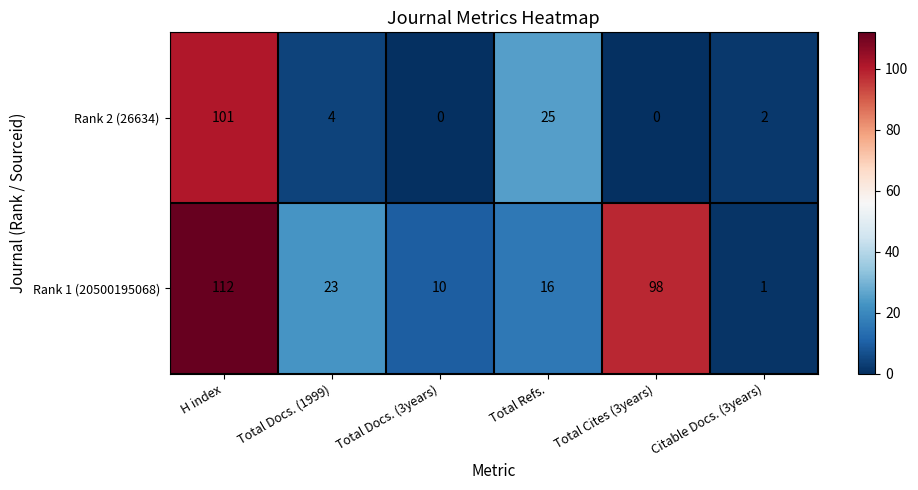

Reading left to right, what are all the values shown in this chart?

Rank 2 (26634): H index=101	Total Docs. (1999)=4	Total Docs. (3years)=0	Total Refs.=25	Total Cites (3years)=0	Citable Docs. (3years)=2
Rank 1 (20500195068): H index=112	Total Docs. (1999)=23	Total Docs. (3years)=10	Total Refs.=16	Total Cites (3years)=98	Citable Docs. (3years)=1